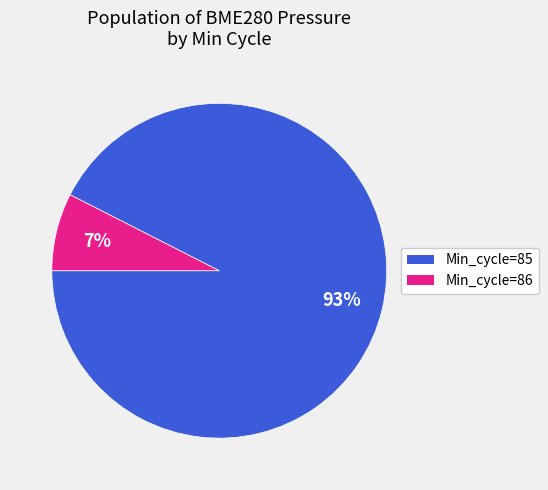

To the nearest percent, what is the average slice percentage?

50%